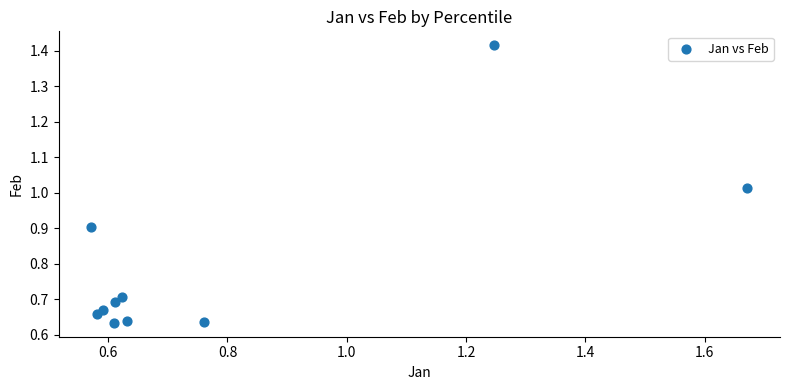

What is the range of Y values (max minus min)?

0.8